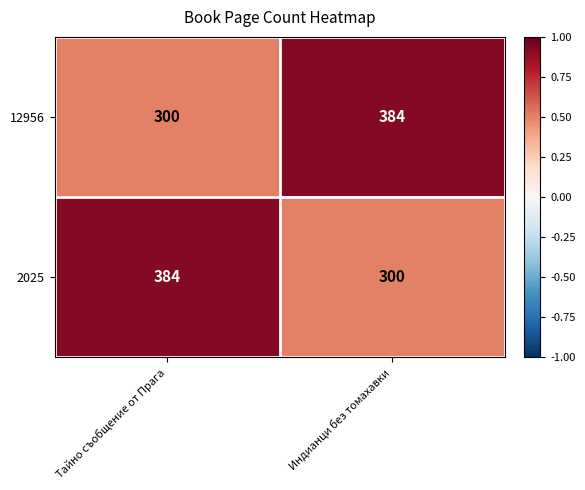

List the labels in order of 2025 value, largest first.

Тайно съобщение от Прага, Индианци без томахавки